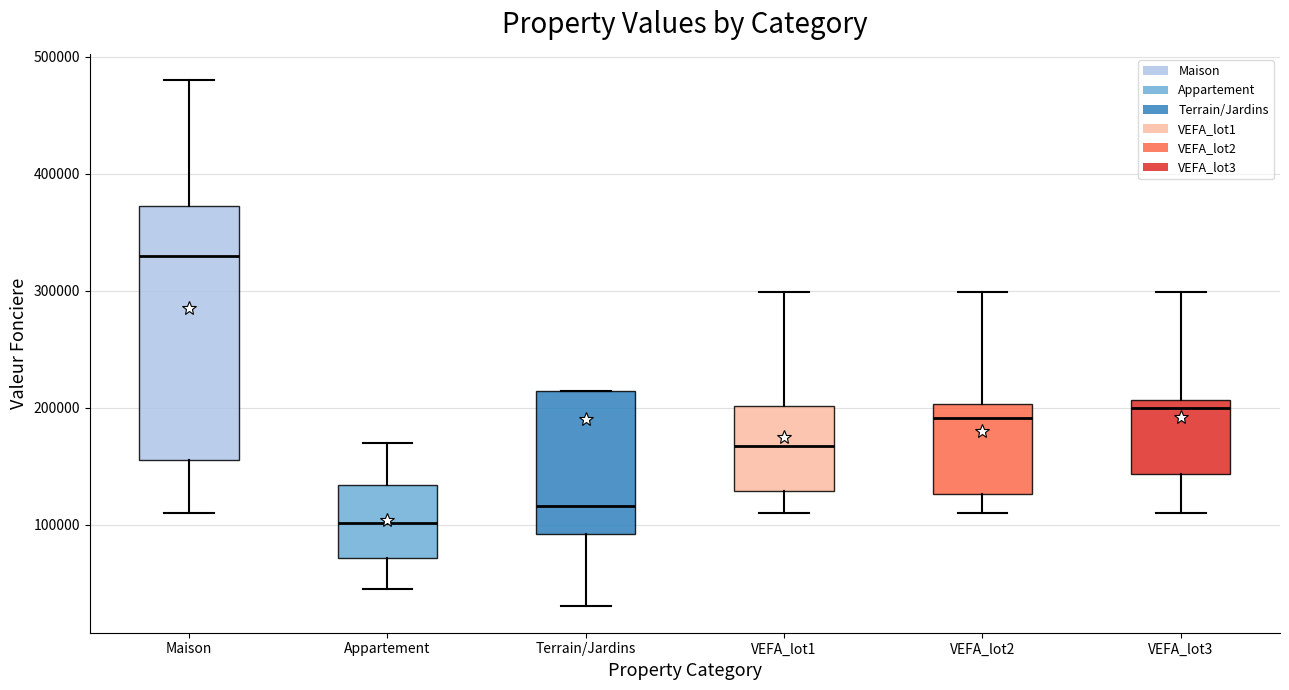

Which box's median line is the lowest?

Appartement